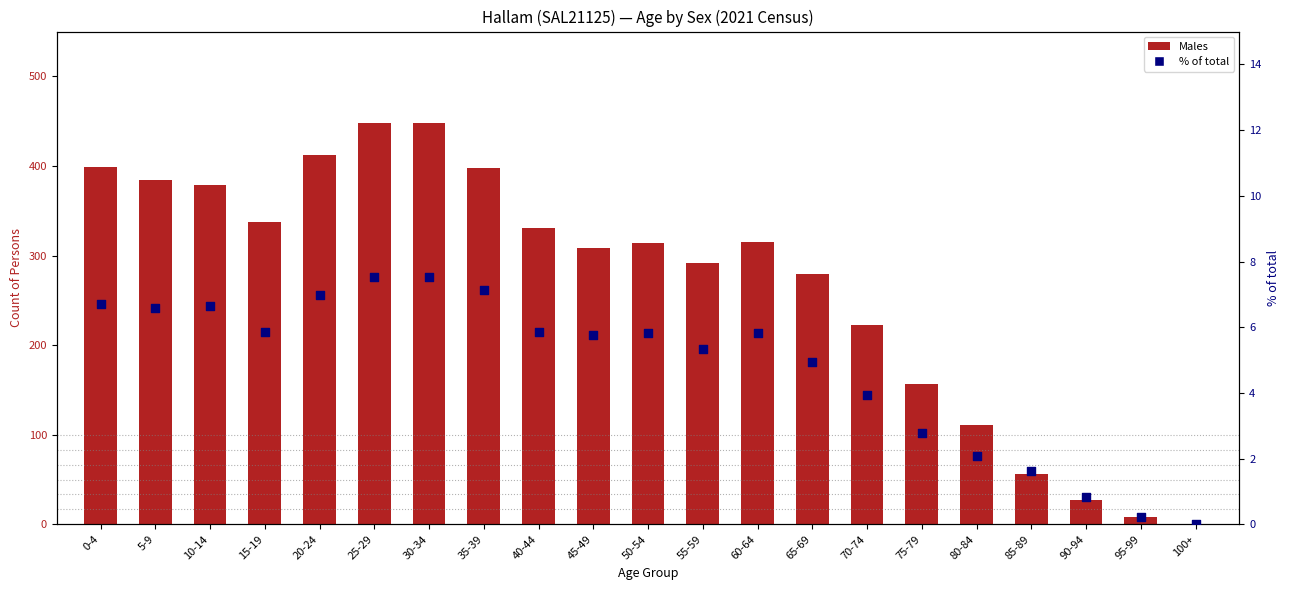

Is the value of Males at 35-39 greater than the value of % of total at 20-24?

Yes